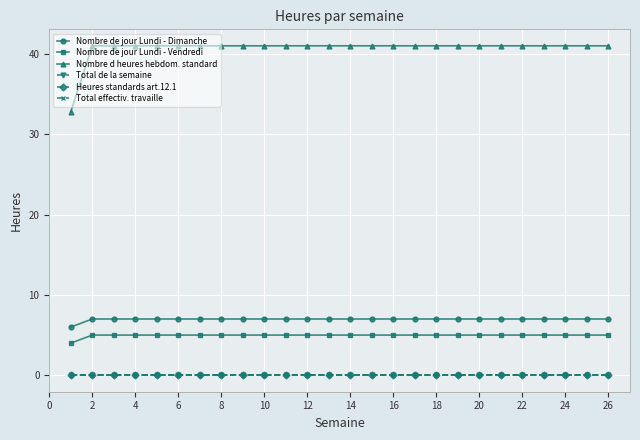

Does the chart have visible grid lines?

Yes